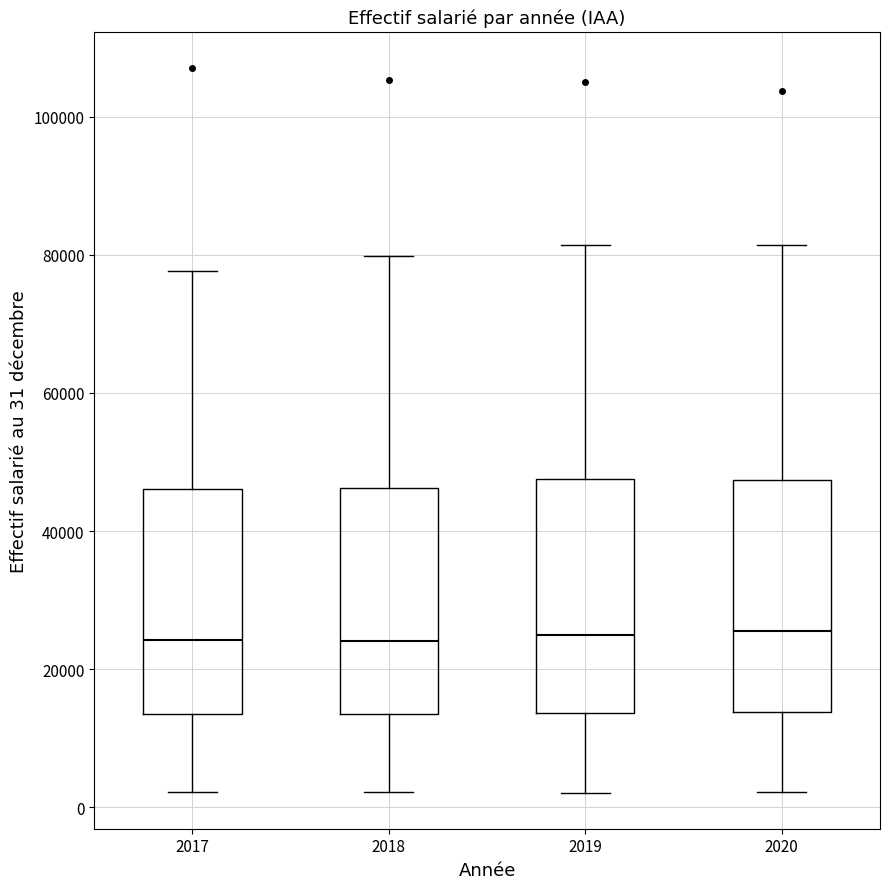

Where does the upper whisker of the box at x = 2020 end on the y-axis? The values are not printed on the chart, so give them approximately, as read against the axis.

82000